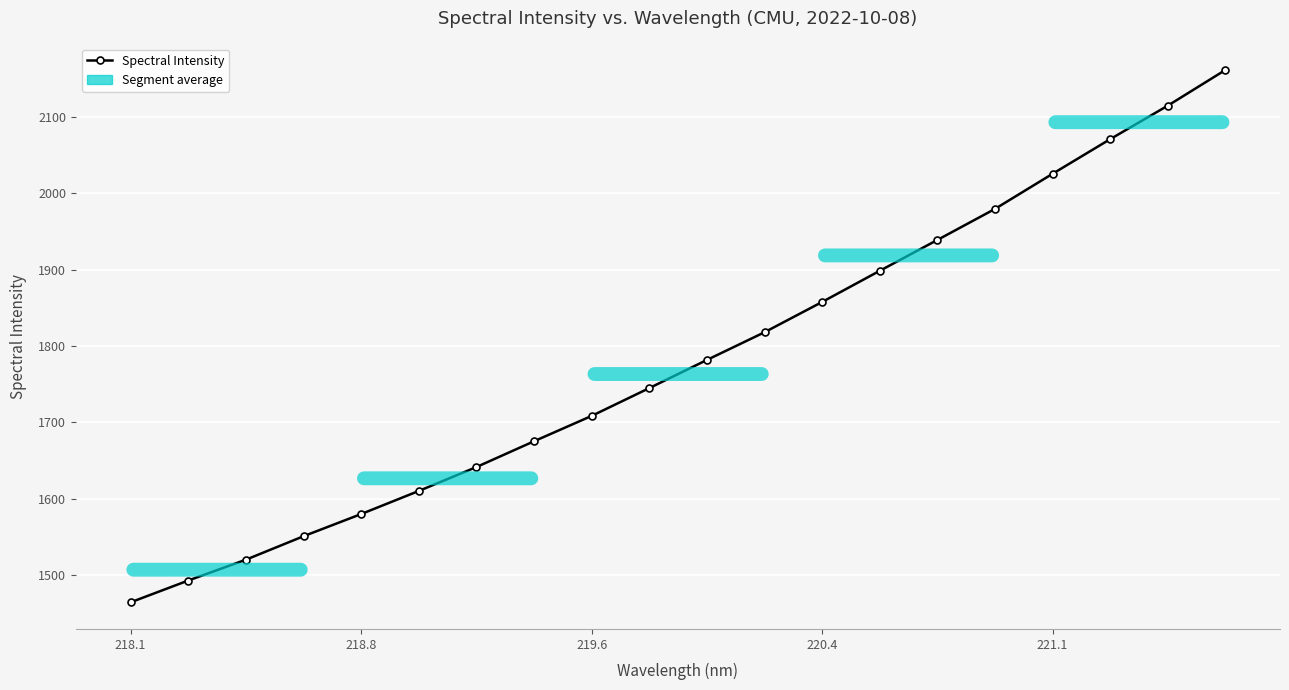

What is the value of the 6th point from the left?

1610.0